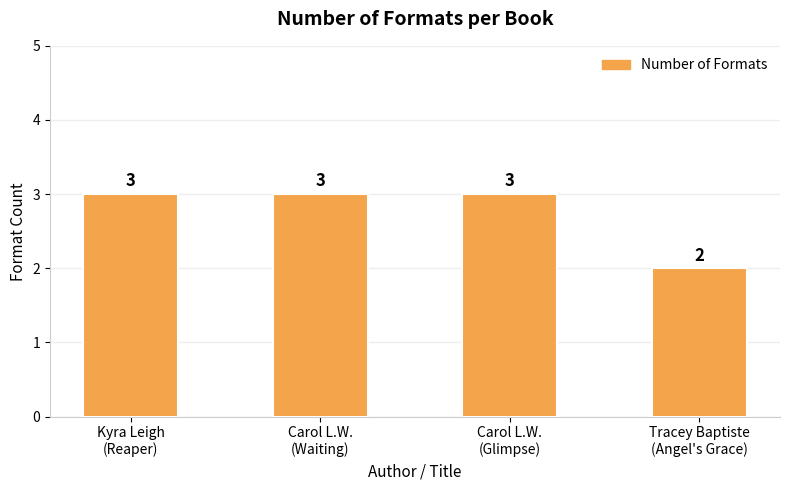

The value at Carol L.W.
(Glimpse) is 3. True or false?

True